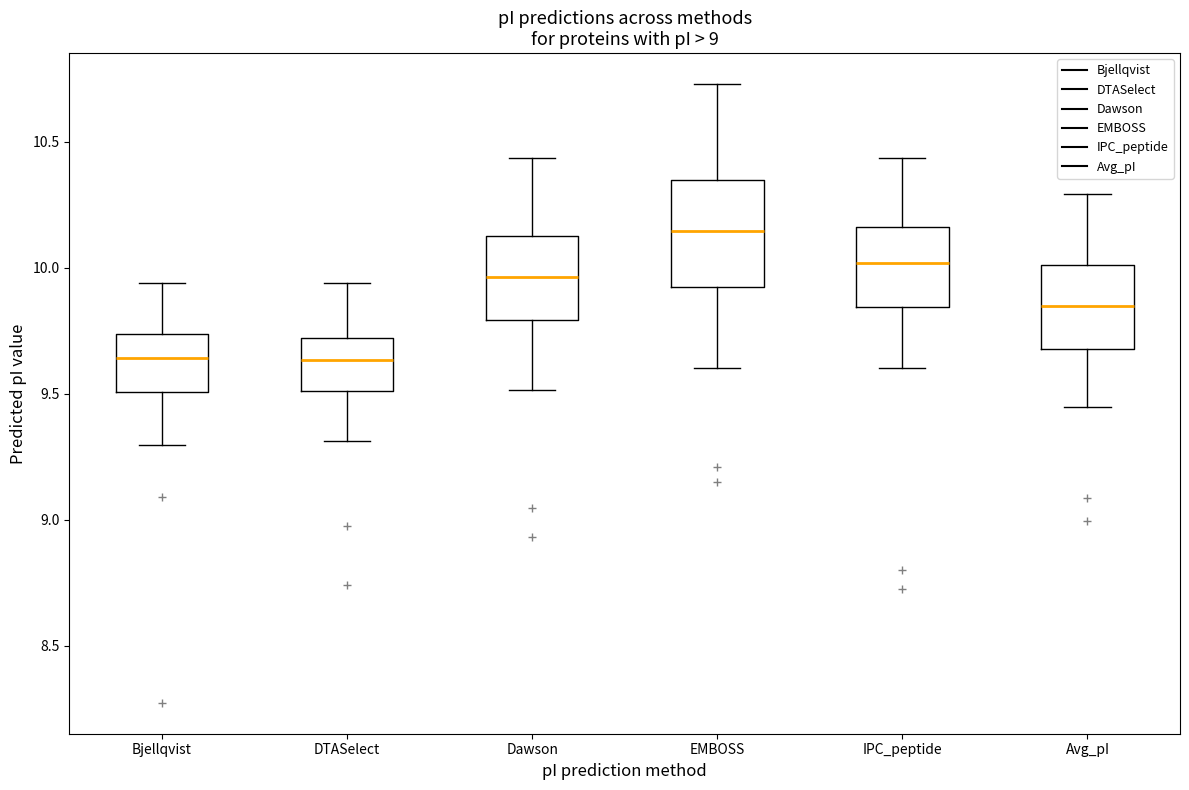

Reading left to right, read every box against the y-axis: the position of its median line, the range the box covers, and the ends of its whiskers. The values are not printed on the chart, so give them approximately, as read against the axis.

Bjellqvist: median 9.65, box 9.50 to 9.75, whiskers 9.30 to 9.95
DTASelect: median 9.65, box 9.50 to 9.70, whiskers 9.30 to 9.95
Dawson: median 9.95, box 9.80 to 10.15, whiskers 9.50 to 10.45
EMBOSS: median 10.15, box 9.95 to 10.35, whiskers 9.60 to 10.75
IPC_peptide: median 10.00, box 9.85 to 10.15, whiskers 9.60 to 10.45
Avg_pI: median 9.85, box 9.70 to 10.00, whiskers 9.45 to 10.30